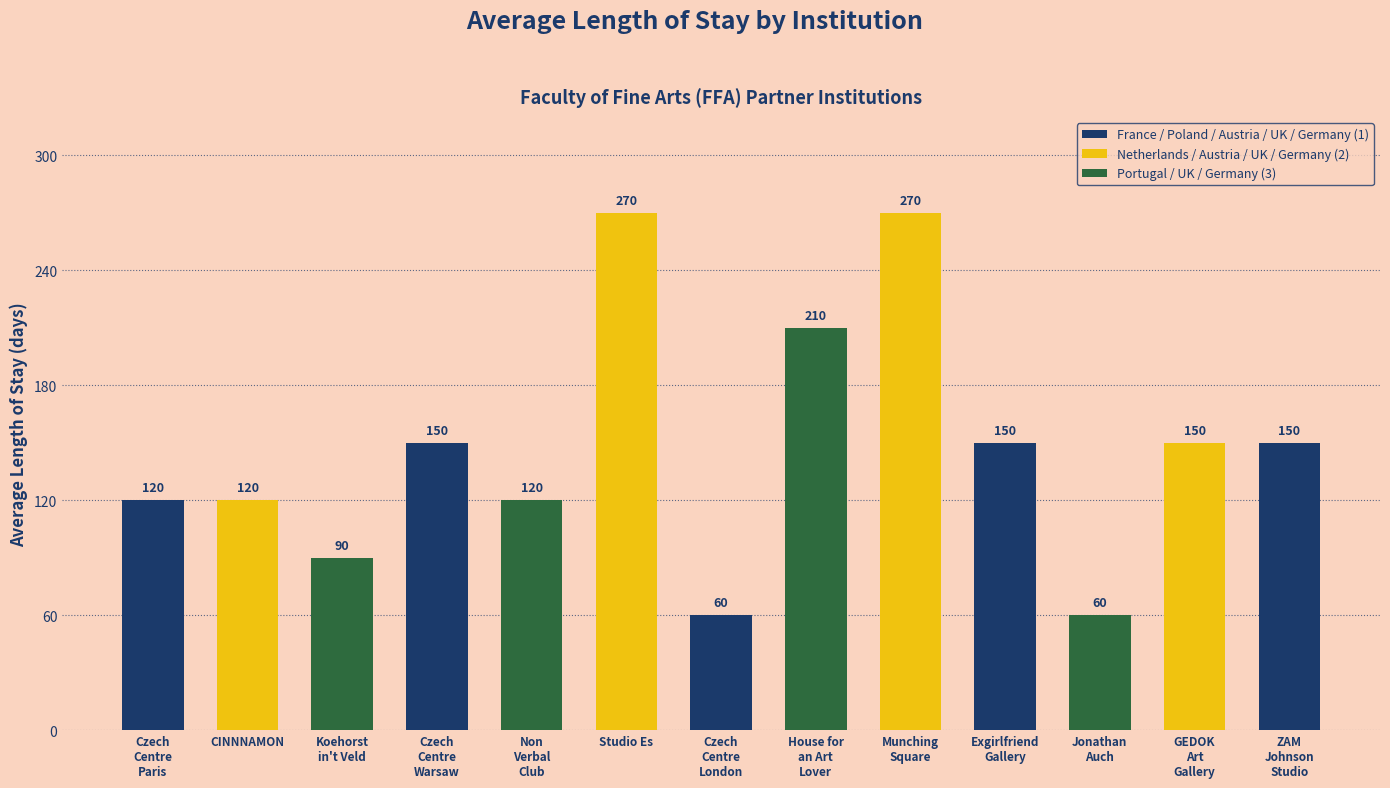

What is the smallest value displayed?

60